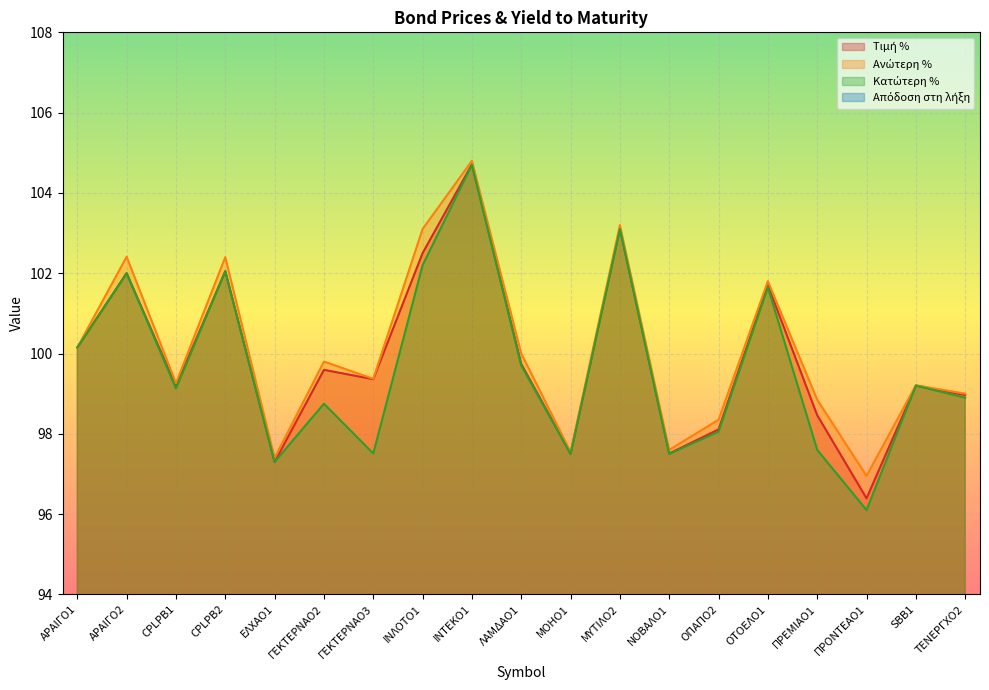

Read the Ανώτερη % value at ΑΡΑΙΓΟ2.

102.4